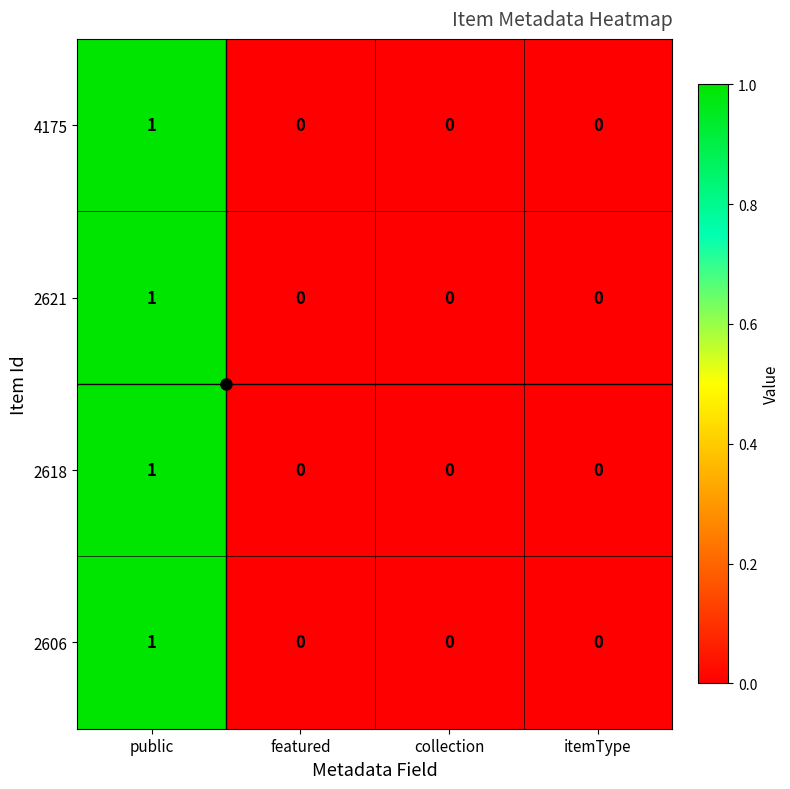

True or false: 2606 has a value of 0 at featured.

True